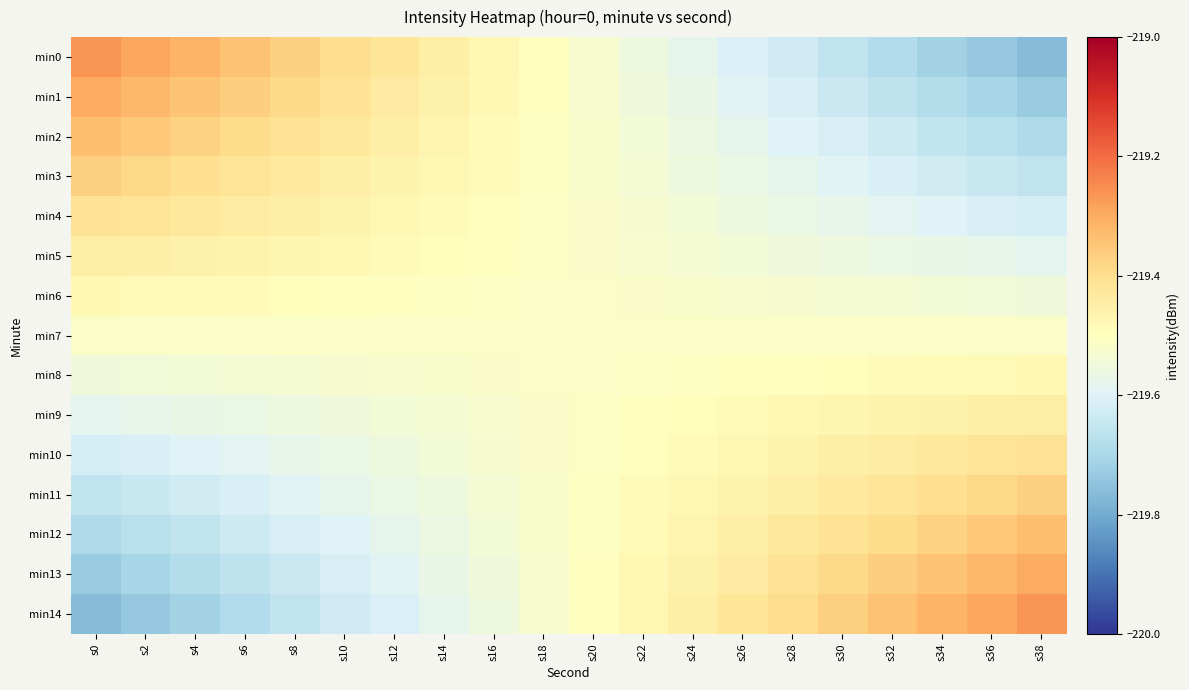

Rank the series at s8 from lowest to highest value.

min14, min13, min12, min11, min10, min9, min8, min7, min6, min5, min4, min3, min2, min1, min0